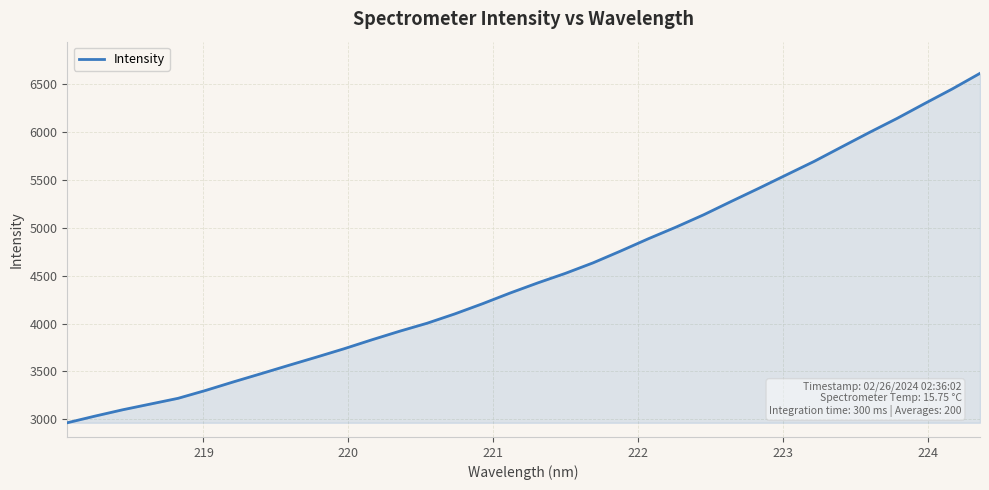

How many lines are shown in the chart?

1